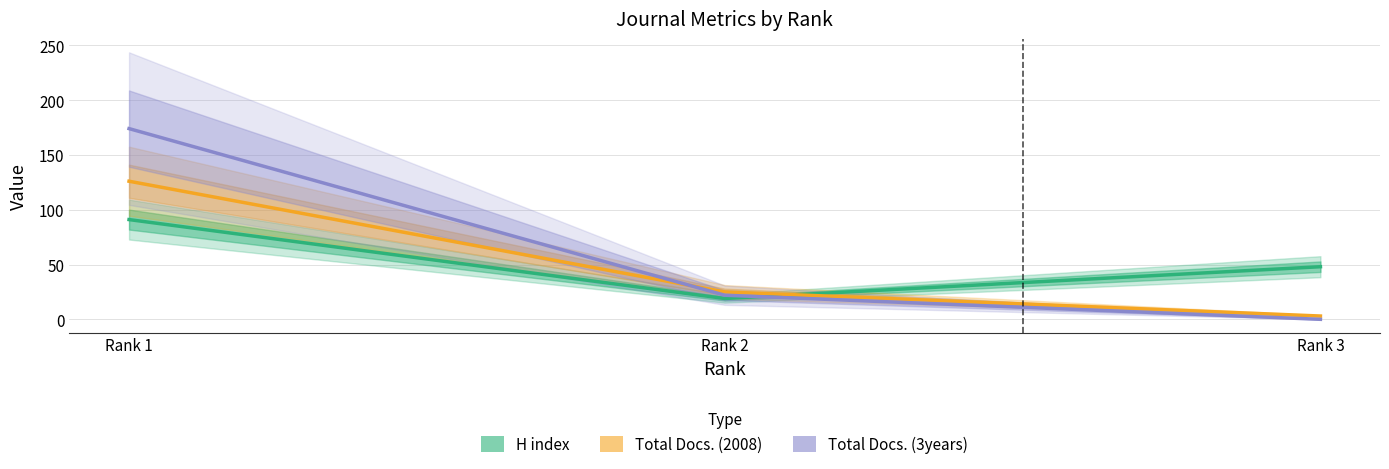

Reading right to left, extract all data points from this chart.

H index: Rank 3=48	Rank 2=19	Rank 1=91
Total Docs. (2008): Rank 3=3	Rank 2=25	Rank 1=126
Total Docs. (3years): Rank 3=0	Rank 2=22	Rank 1=174